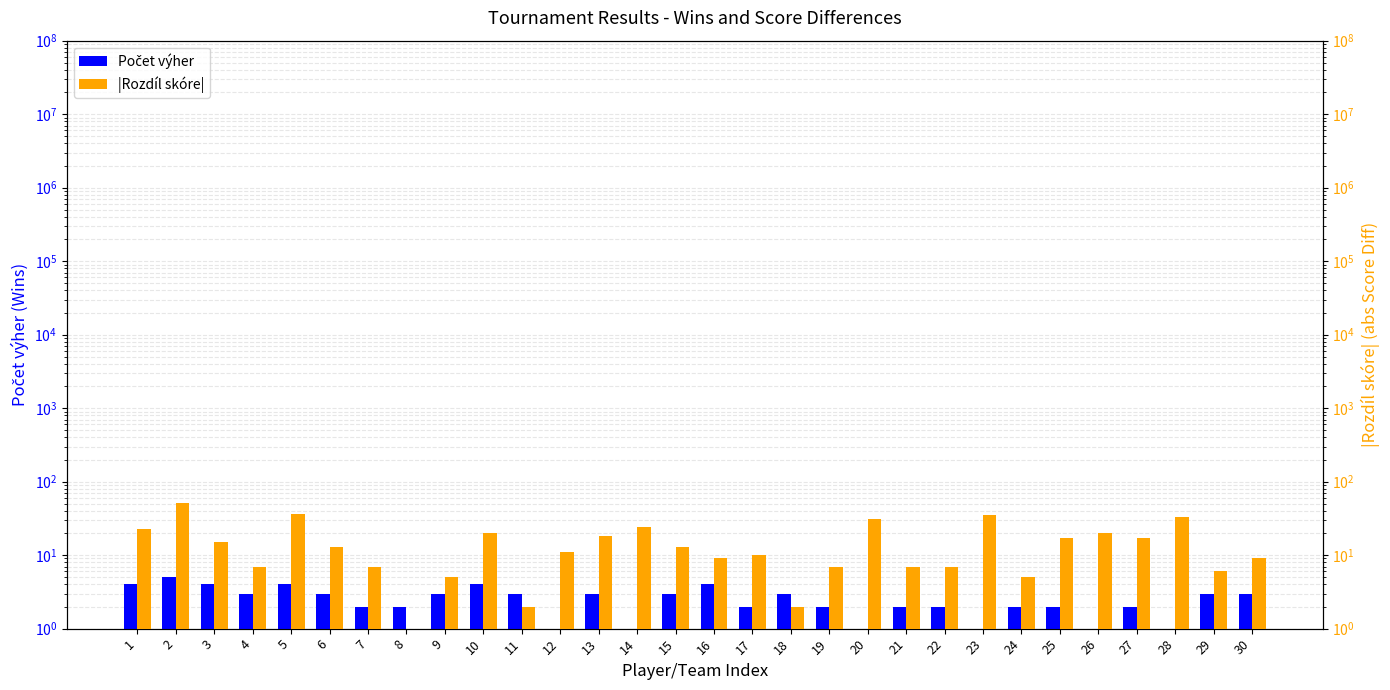

Is the value of Počet výher at 10 greater than the value of Rozdíl skóre (abs) at 3?

No